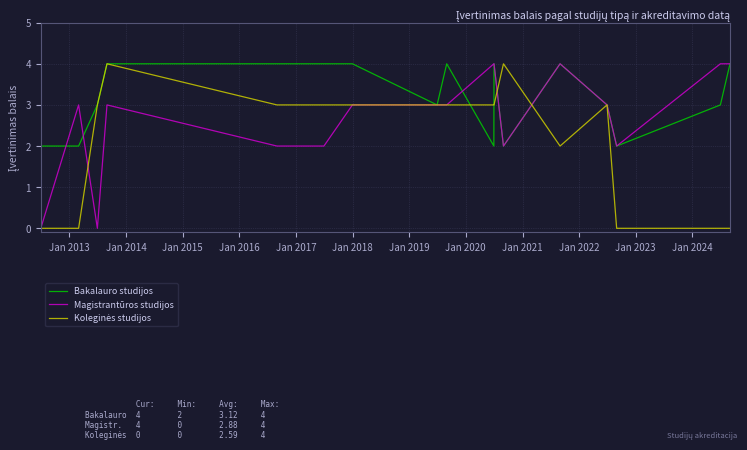

What is the greatest value displayed?

4